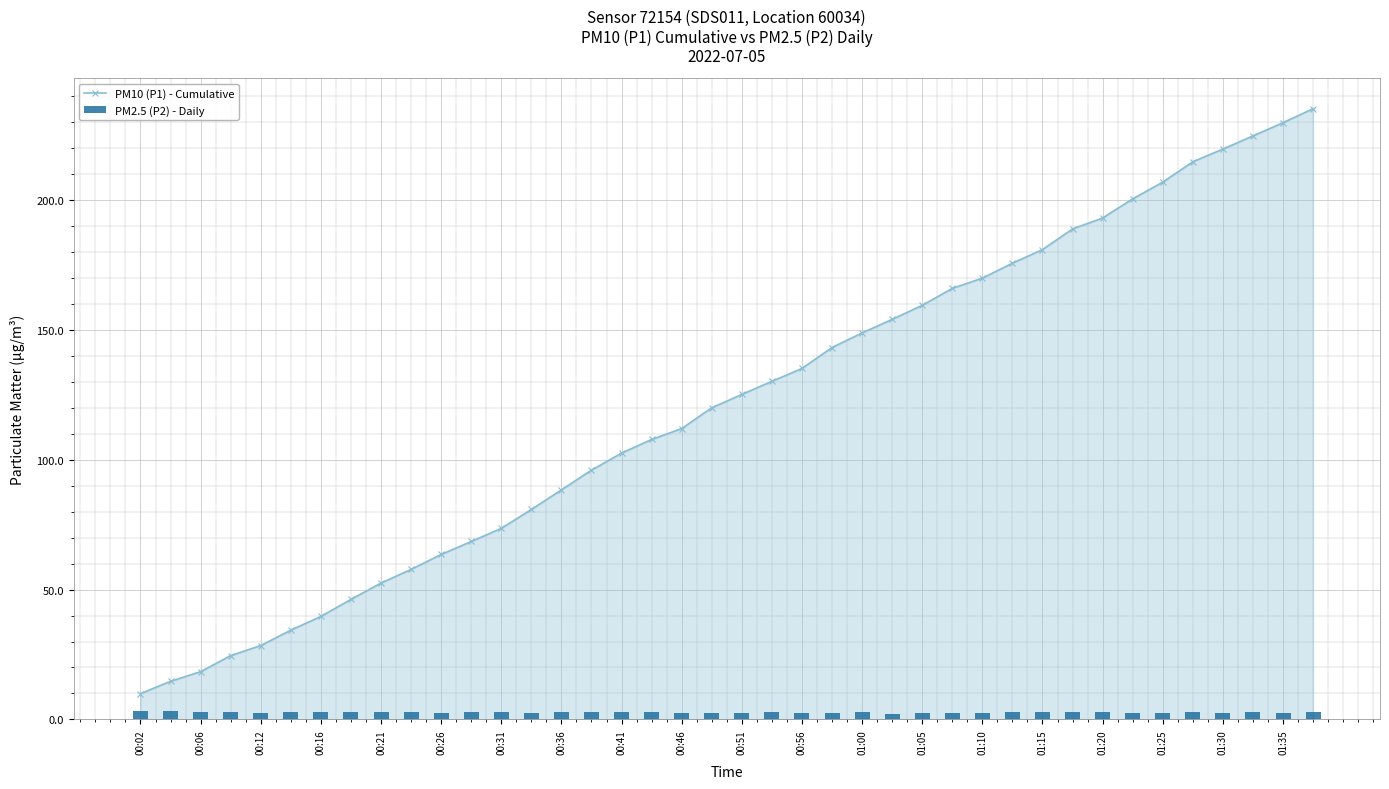

Count the number of categories in the chart.

40